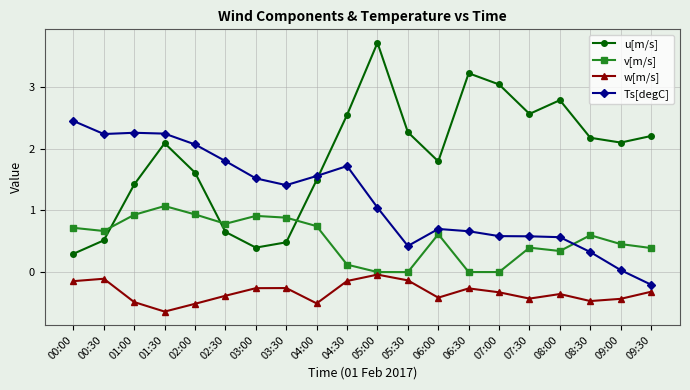

The w[m/s] series shows -0.2 at 01:30. True or false?

False